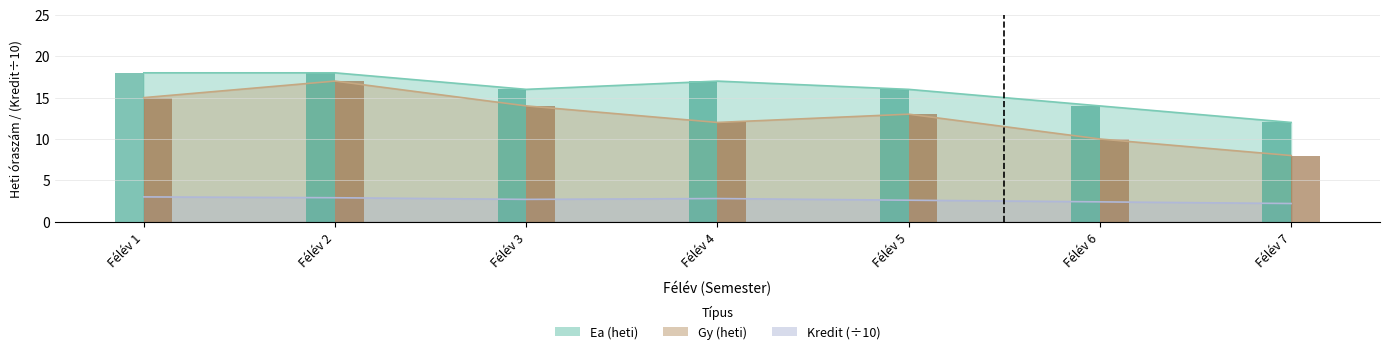

Is the value of Kredit at Félév 5 greater than the value of Ea (feléves) at Félév 1?

No